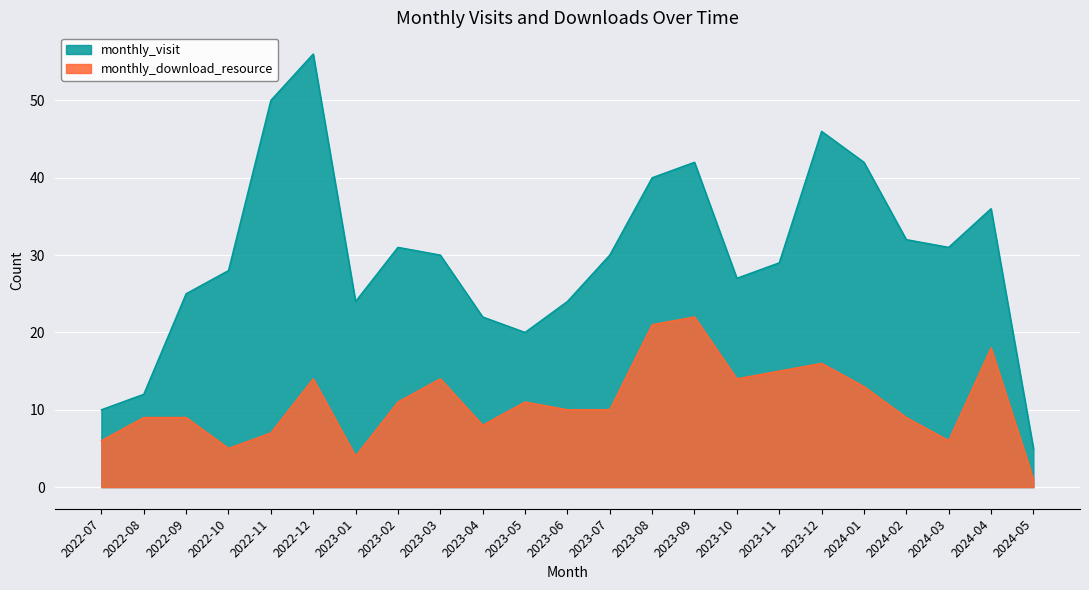

Which category has the highest value across all series?

2022-12